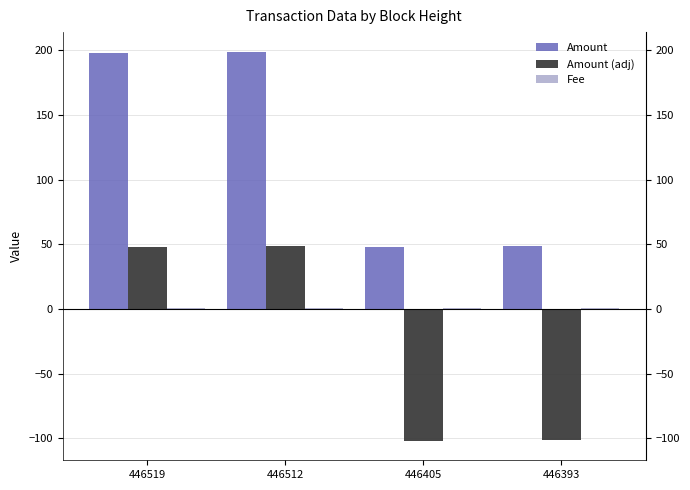

What is the spread (max minus min) of values at 446519?

197